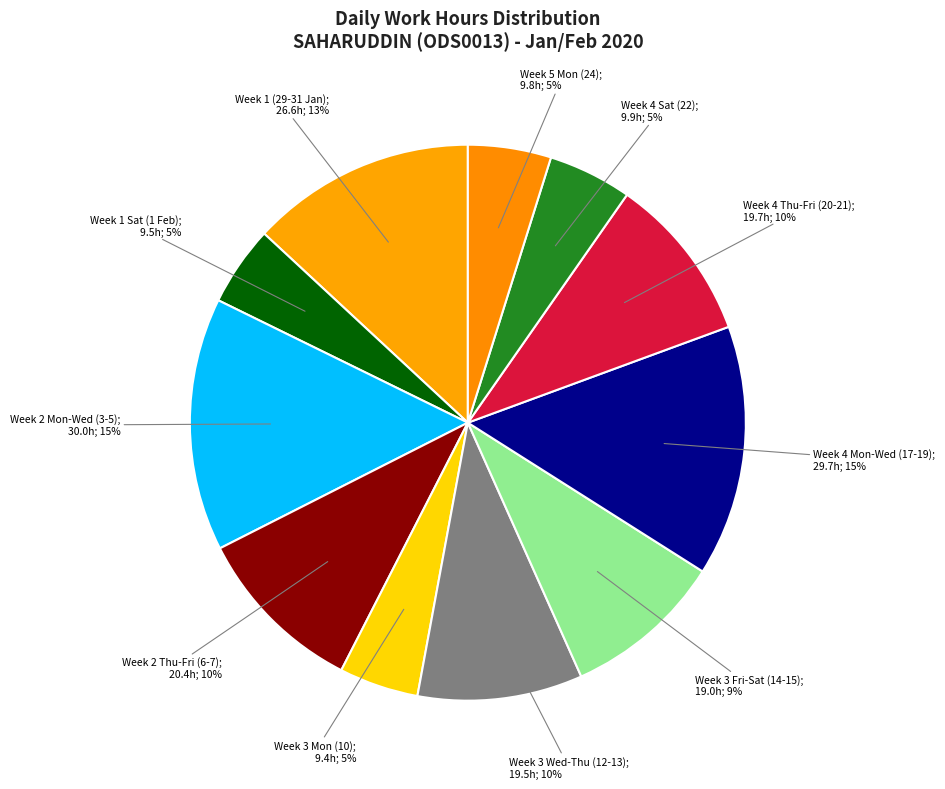

Is there any slice that represents more than half of the pie?

No